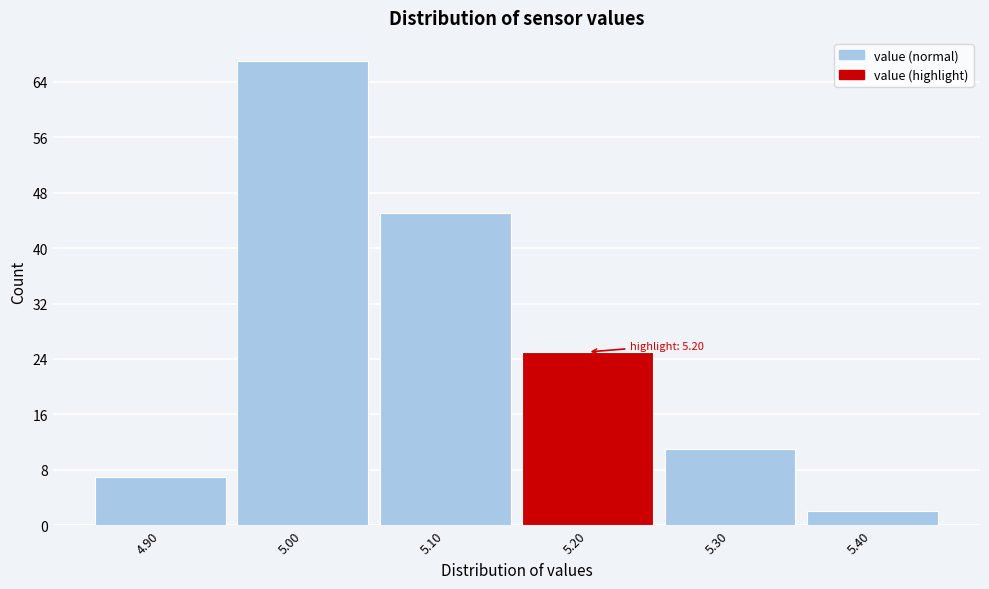

Over which range of the x-axis is the bar tallest?

4.95 to 5.05